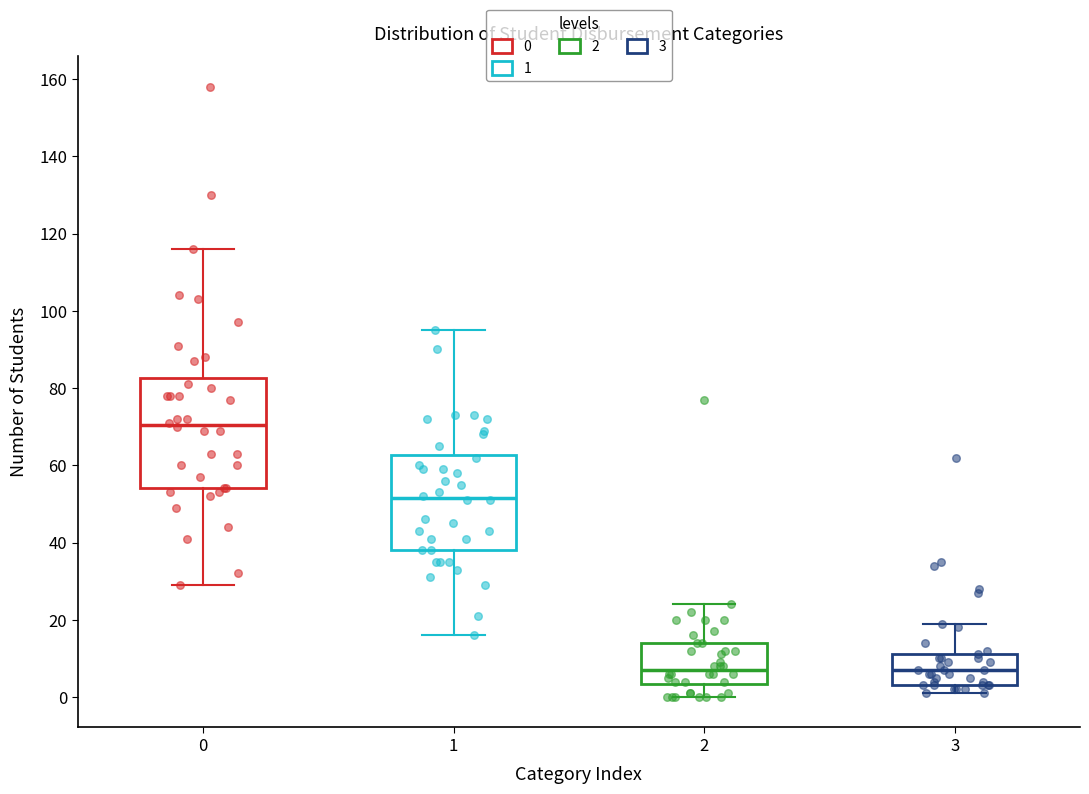

Reading left to right, transcribe this box plot: for each box, give where its median line is, the range the box spans, and where its two whiskers end, as read against the y-axis. The values are not printed on the chart, so give them approximately, as read against the axis.

0: median 70, box 54 to 82, whiskers 30 to 116
1: median 52, box 38 to 62, whiskers 16 to 96
2: median 8, box 4 to 14, whiskers 0 to 24
3: median 8, box 4 to 12, whiskers 2 to 20